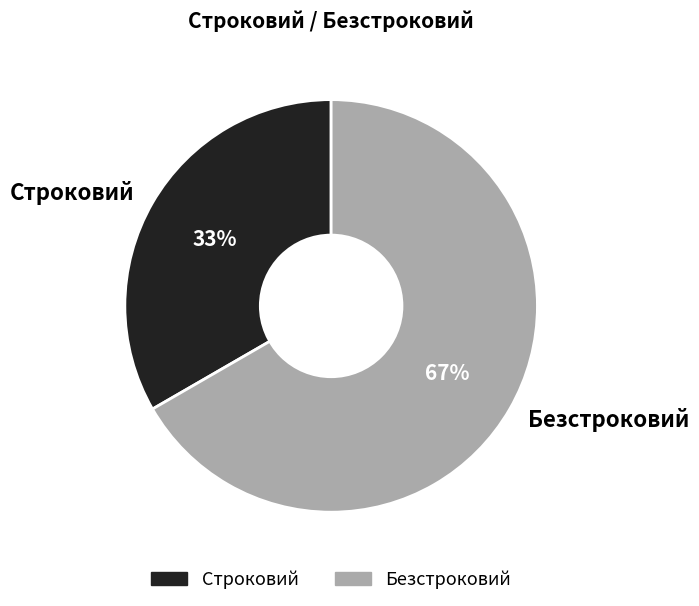

Combined, do Строковий and Безстроковий account for over 50%?

Yes